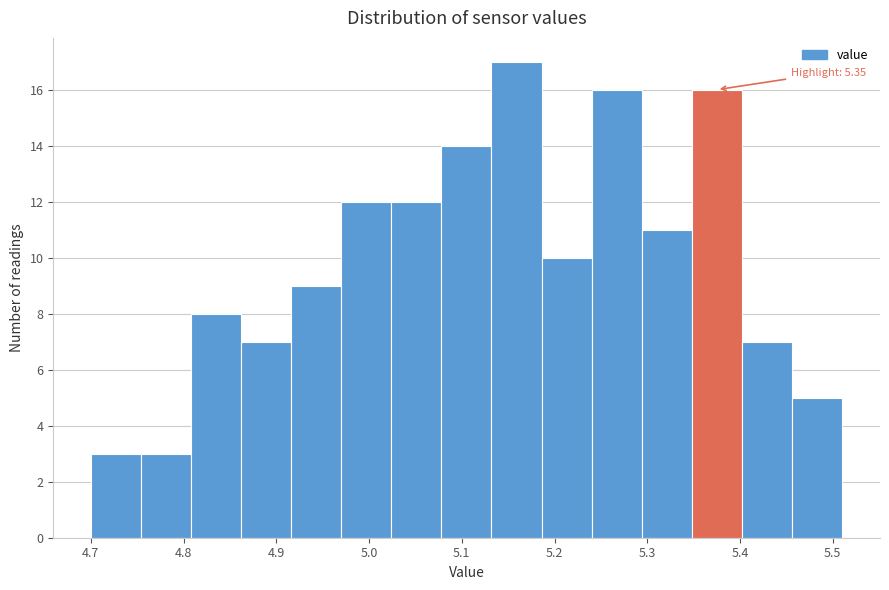

Which range on the x-axis has the tallest bar?

5.132 to 5.186